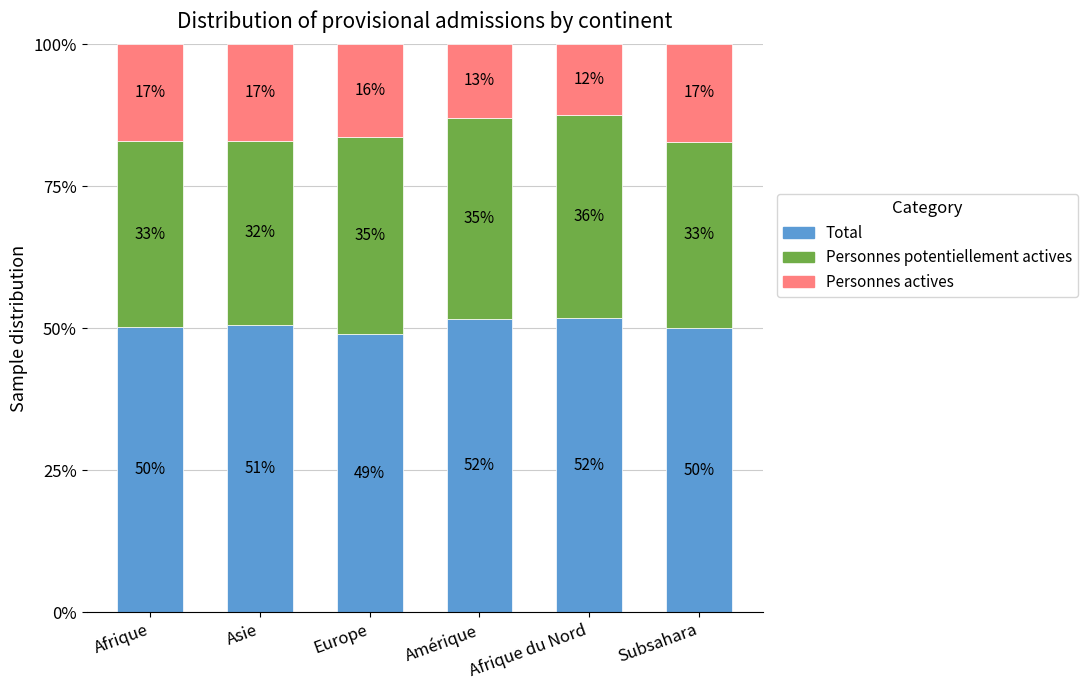

What is the difference between the maximum and second lowest values in the Personnes actives series?

4.2